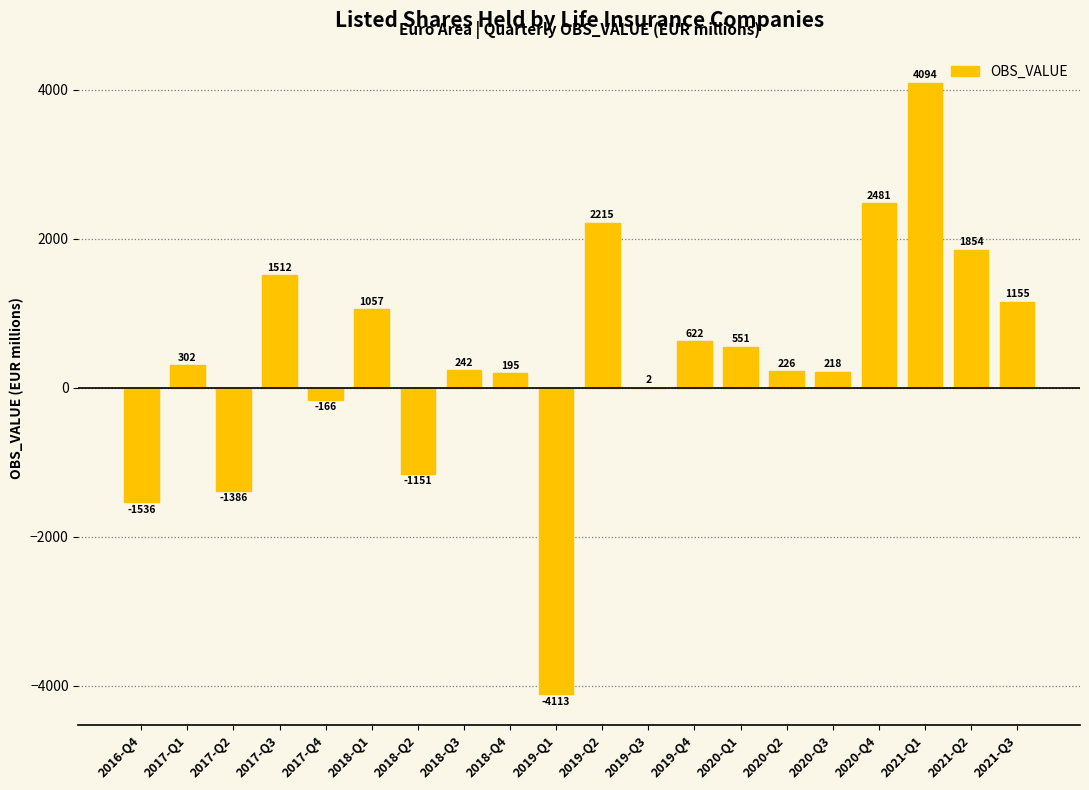

The value at 2018-Q3 is 241.9. True or false?

True